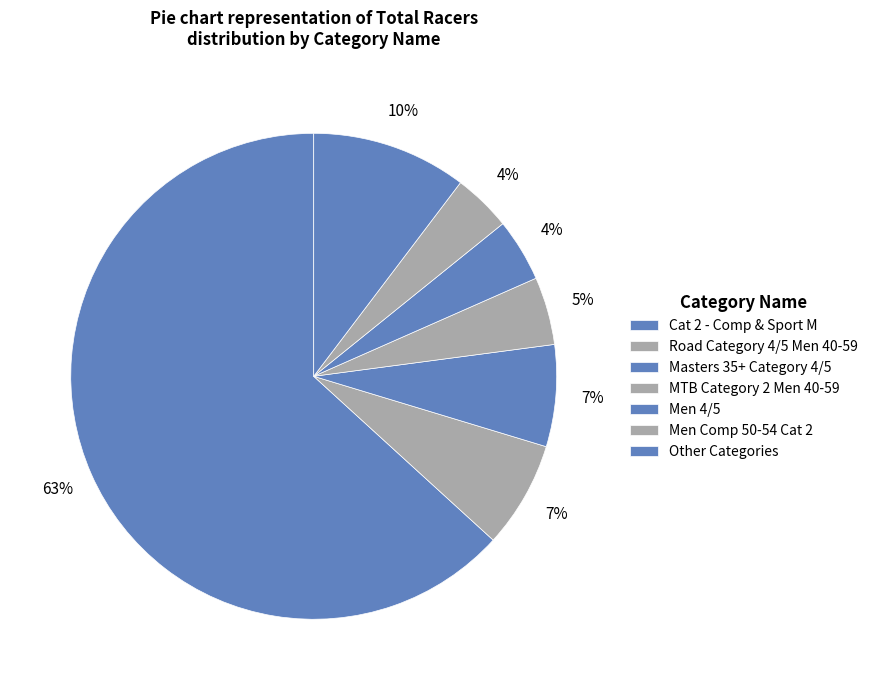

How many segments does this pie chart have?

7